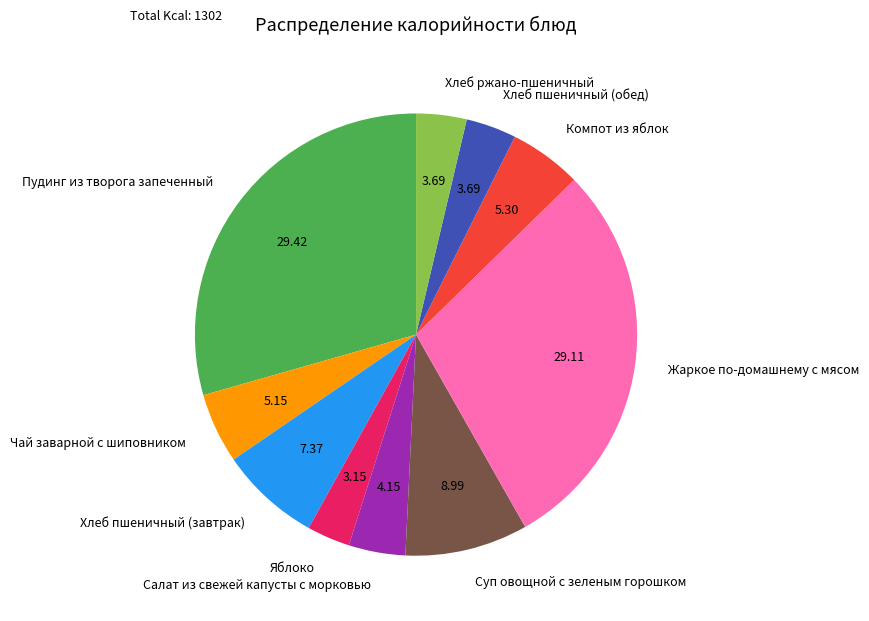

Which slice is the smallest?

Яблоко